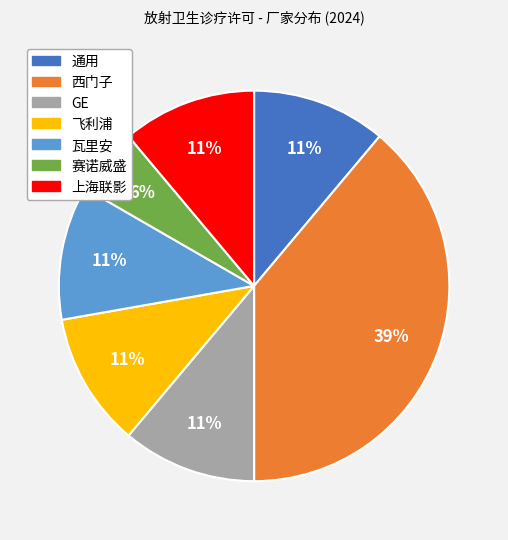

Between 上海联影 and 西门子, which is larger?

西门子